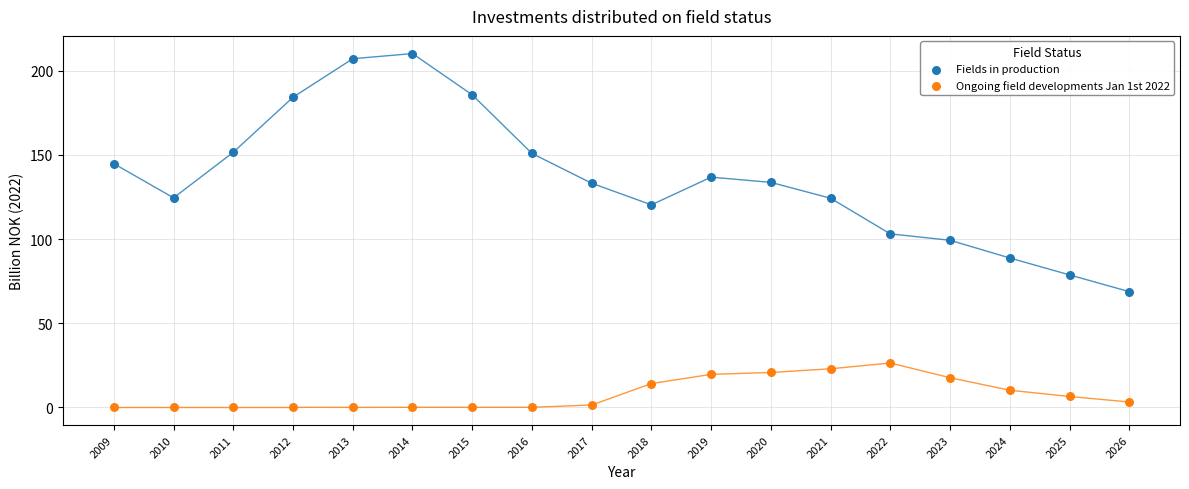

Across all data points, what is the range of X values (max minus min)?

17.0